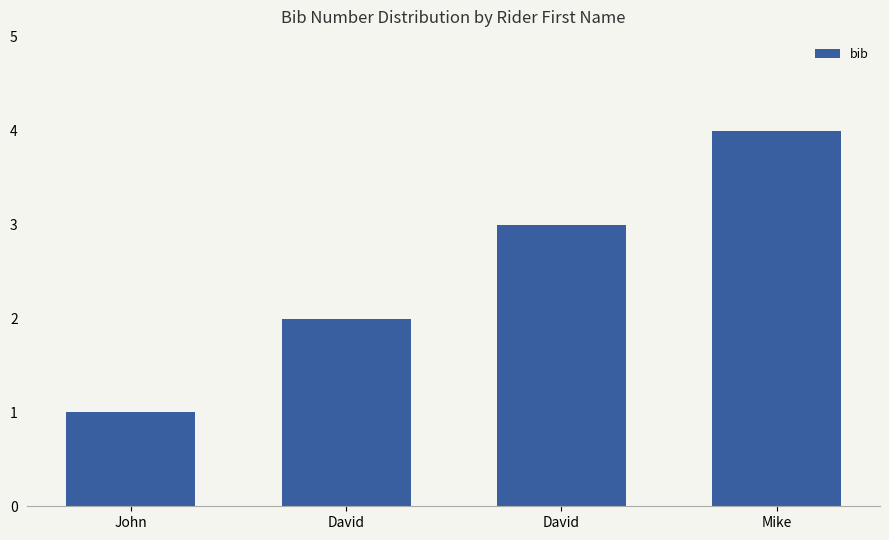

What is the sum of the values at Mike and David?

7